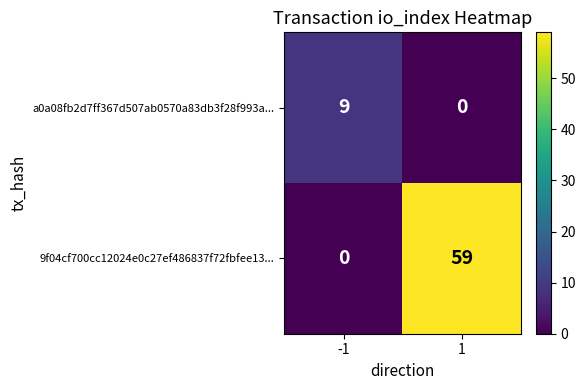

How many series are shown in this chart?

2